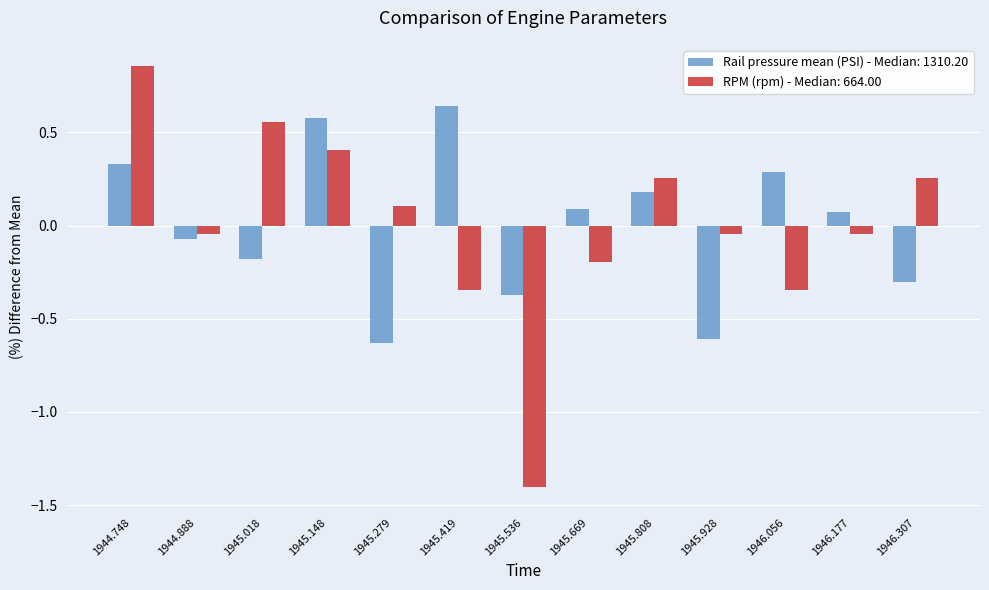

Count the number of data series in this chart.

2